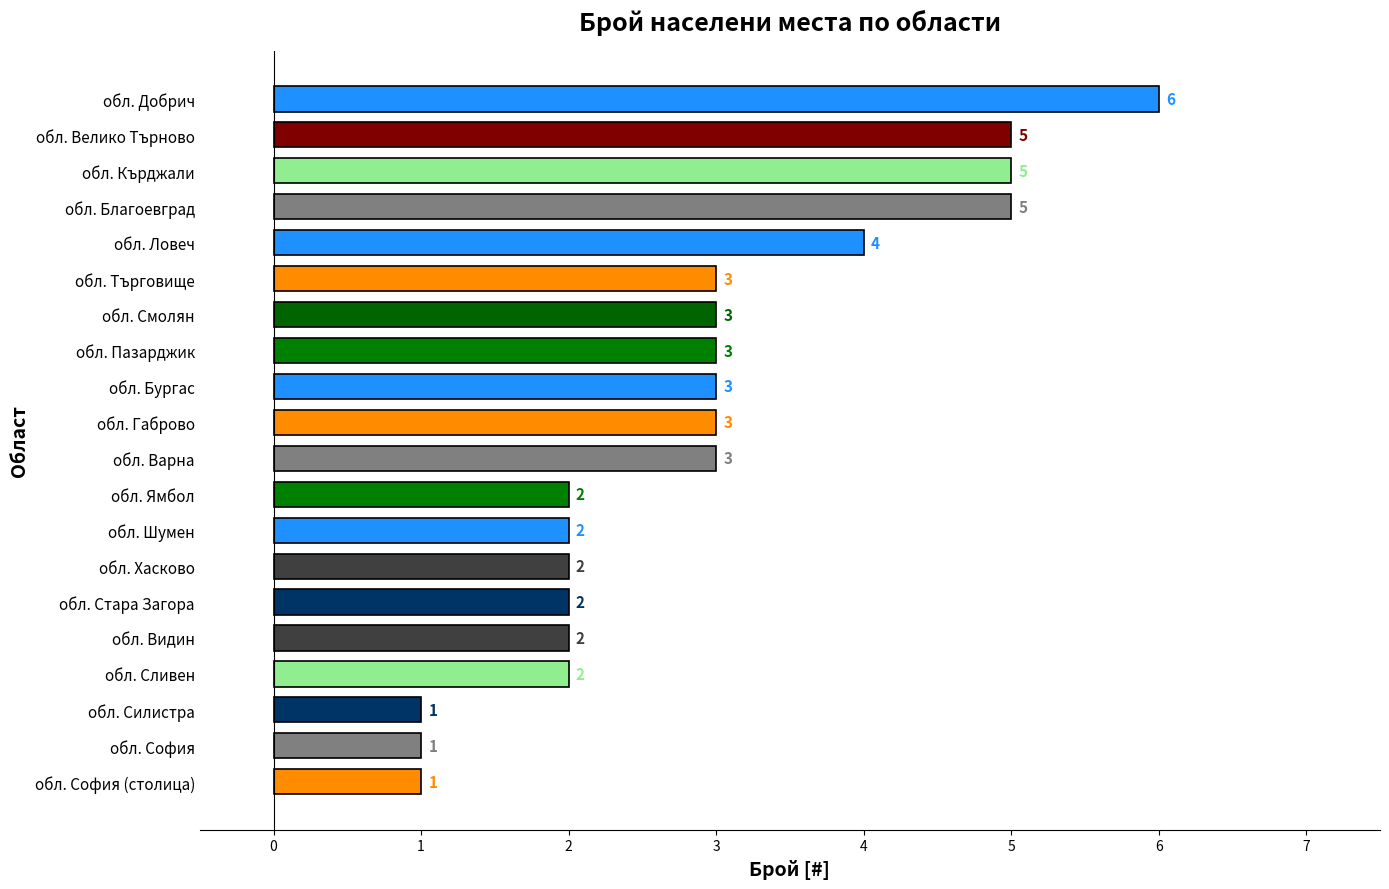

True or false: the data shows 2 at обл. Видин.

True